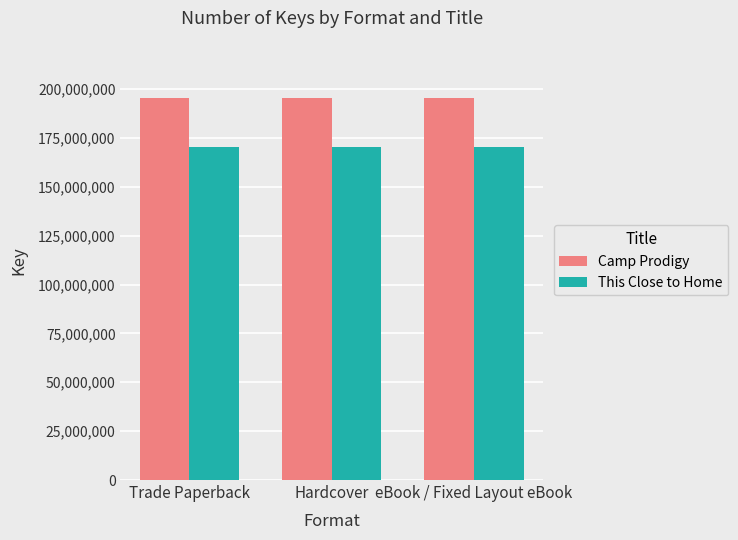

True or false: Camp Prodigy has a value of 90297781 at Hardcover.

False